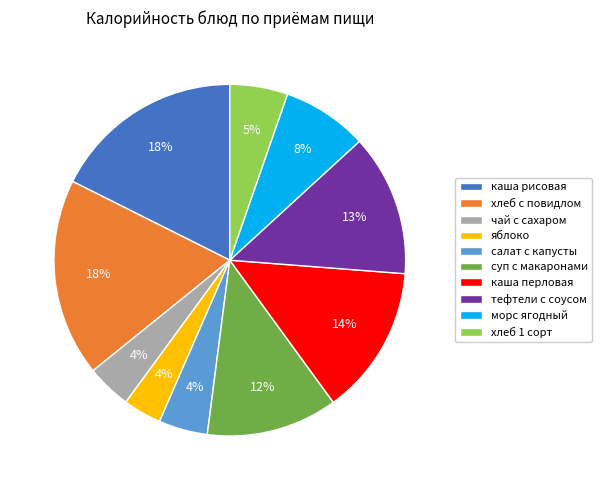

Does хлеб 1 сорт represent more than half of the total?

No